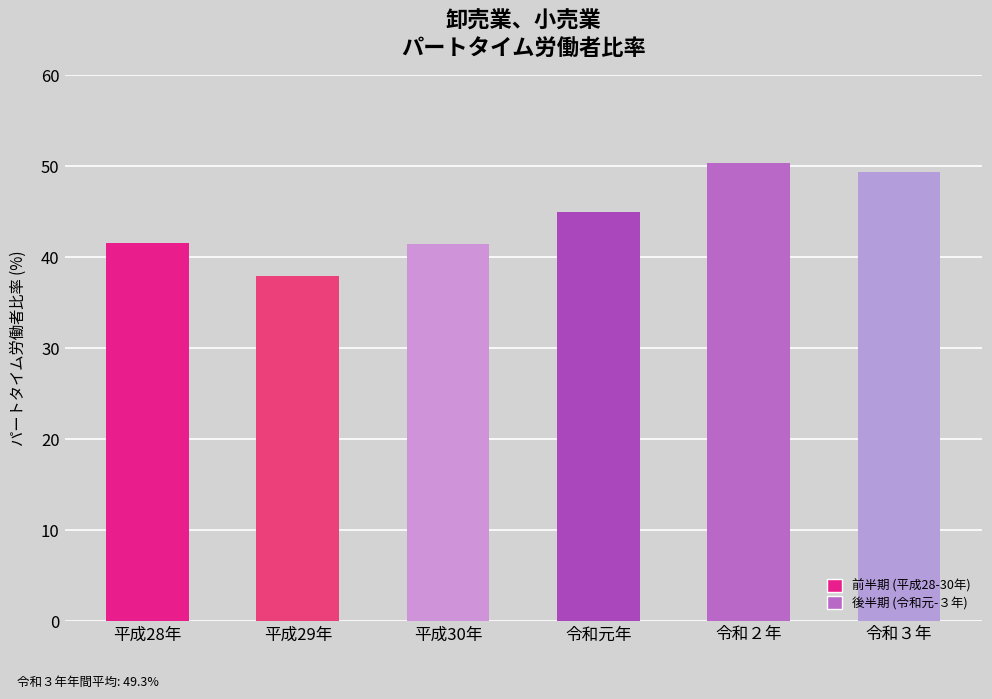

True or false: the data shows 68.2 at 平成28年.

False